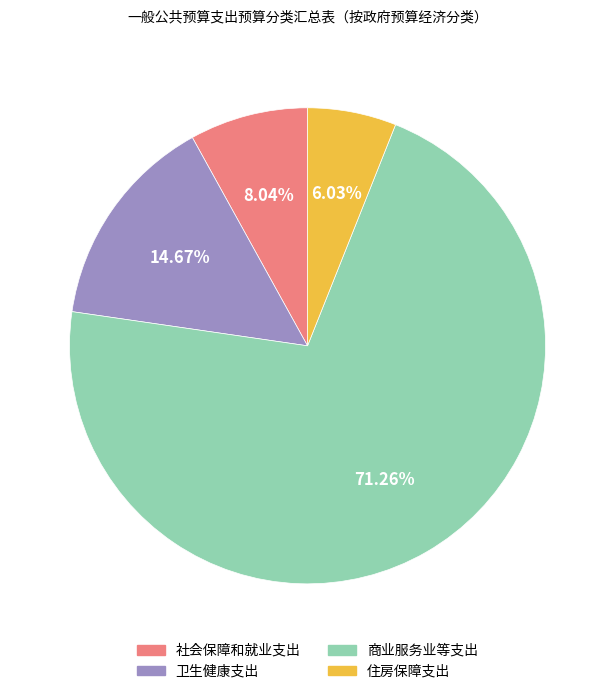

What is the ratio of the value at 社会保障和就业支出 to the value at 住房保障支出?

1.3